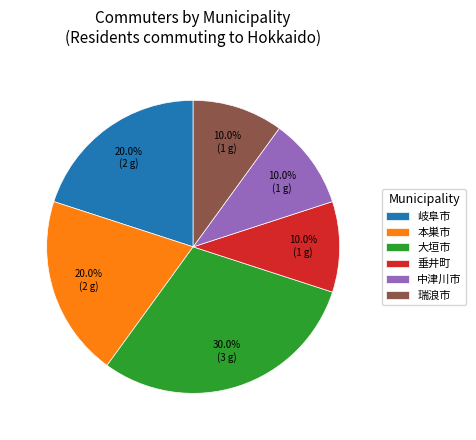

What is the largest slice in the pie chart?

大垣市